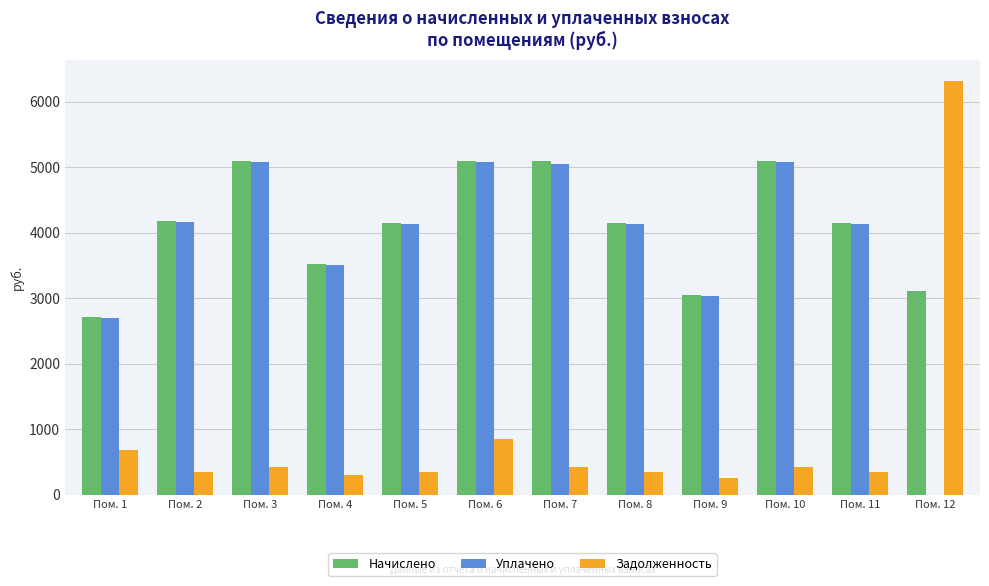

Which series changed the most between Пом. 6 and Пом. 11?

Начислено